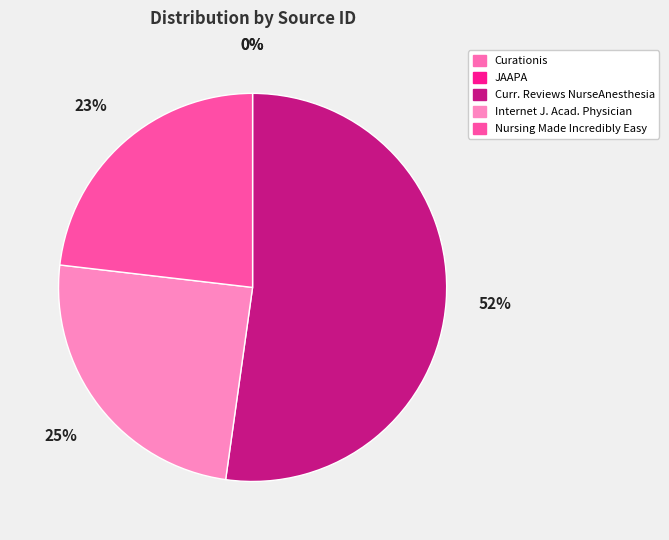

How many slices are in this pie chart?

5